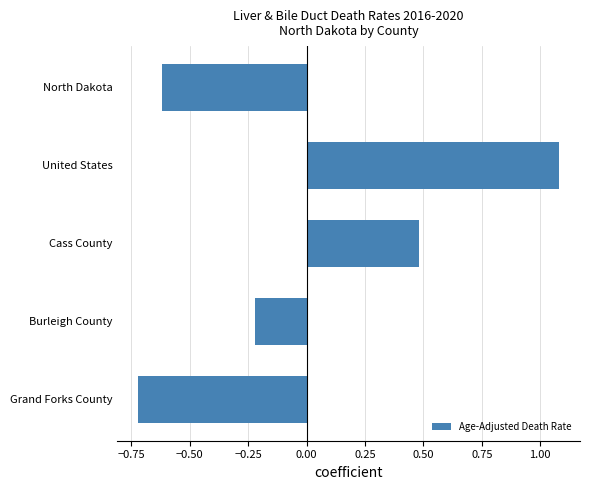

Which label corresponds to the smallest value in the chart?

Grand Forks County